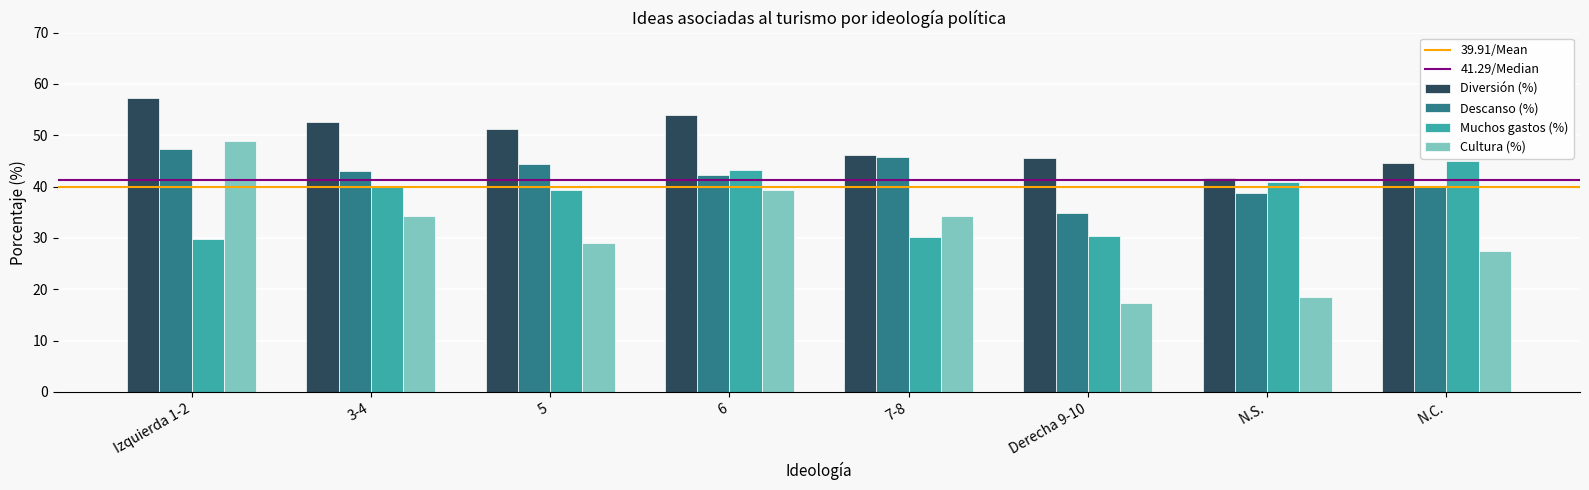

What is the average value of the Muchos gastos (%) series?

37.4